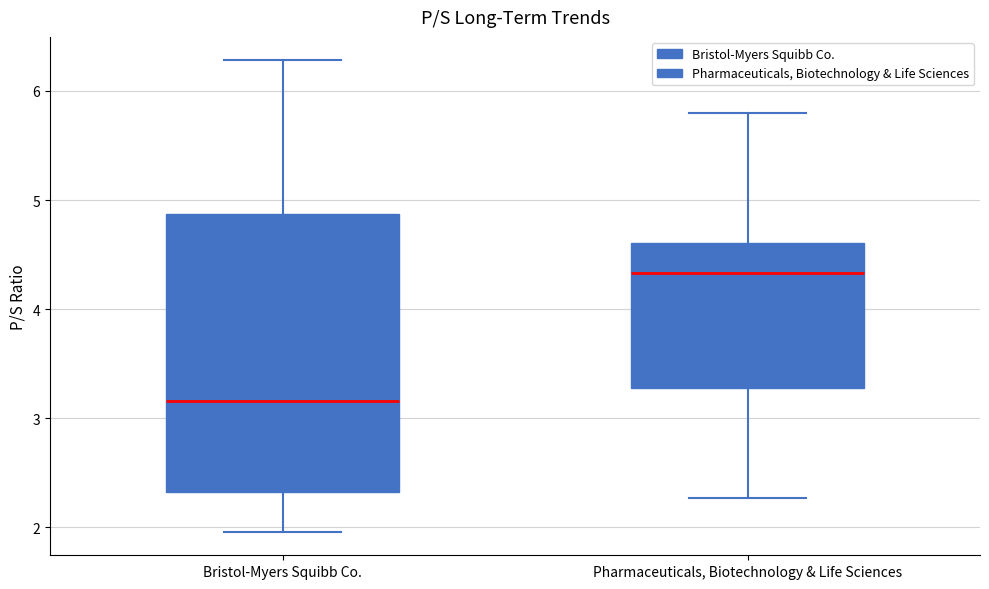

Where is the lower edge of the box for Bristol-Myers Squibb Co. on the y-axis? The values are not printed on the chart, so give them approximately, as read against the axis.

2.3